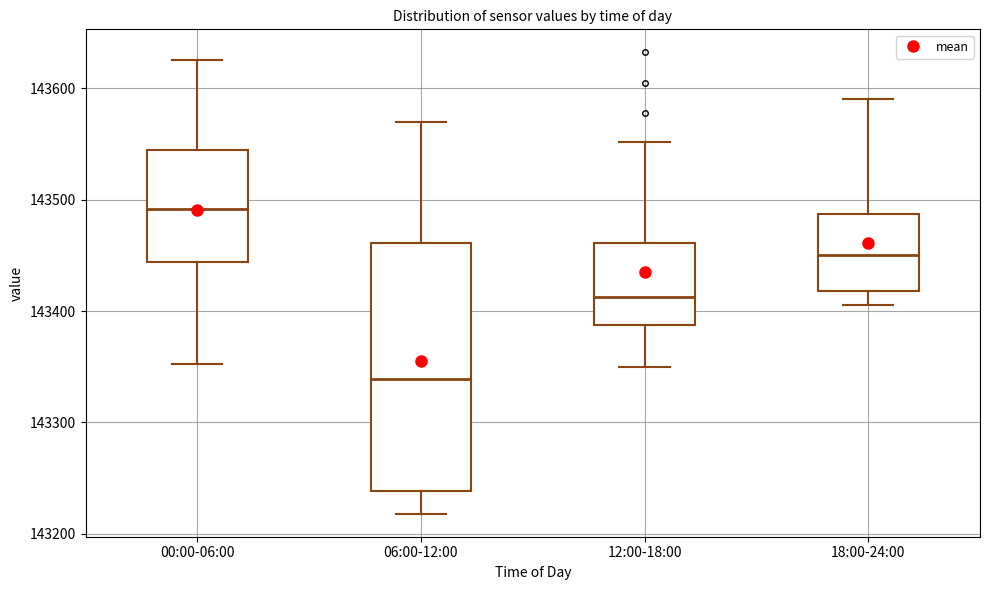

Which box's median line is the highest?

00:00-06:00